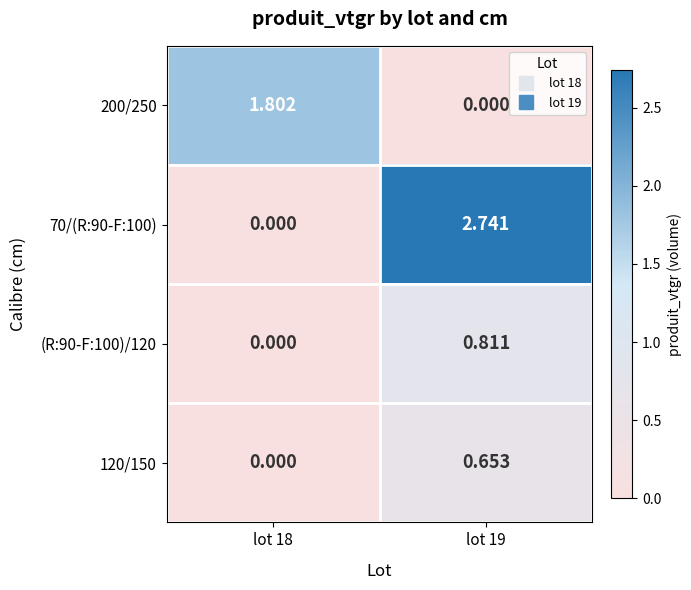

Is the value of 120/150 at lot 18 greater than the value of 70/(R:90-F:100) at lot 19?

No